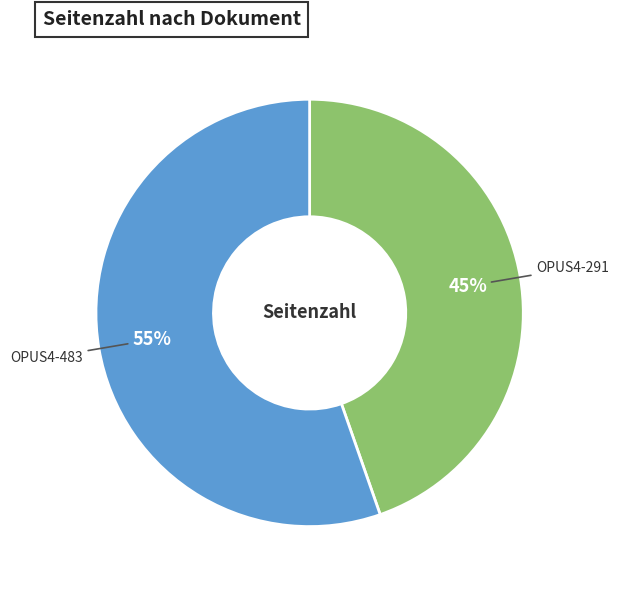

What is the majority slice?

OPUS4-483